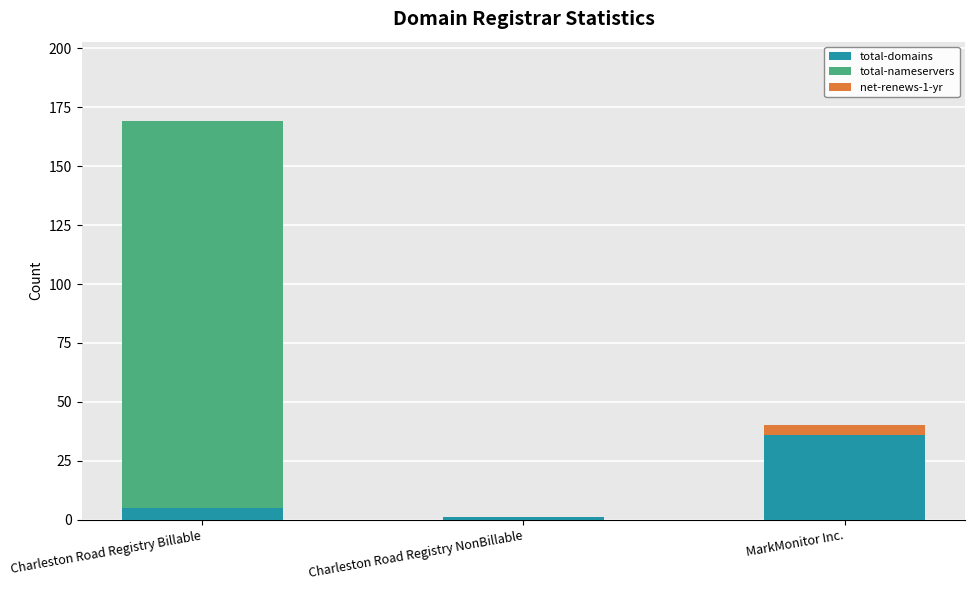

At which category is the sum across all series the highest?

Charleston Road Registry Billable